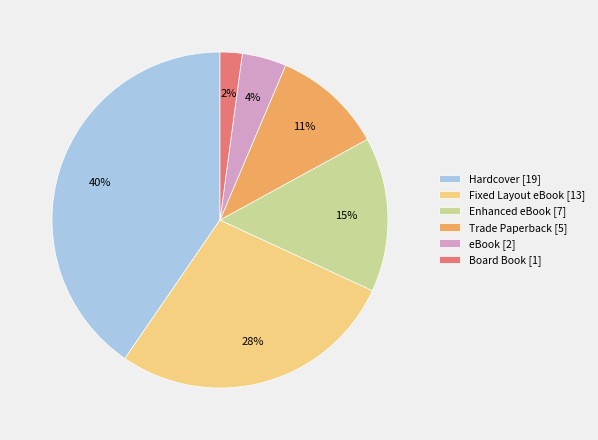

Combined, do eBook [2] and Board Book [1] account for over 50%?

No